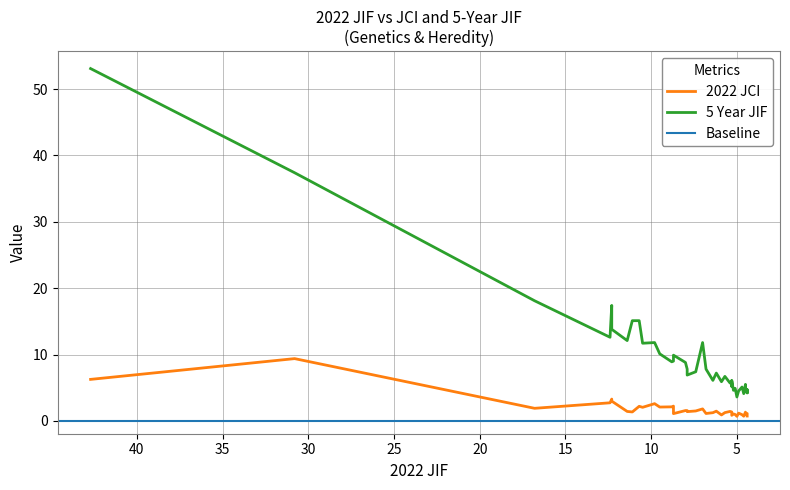

Which series has the largest total across all categories?

5 Year JIF